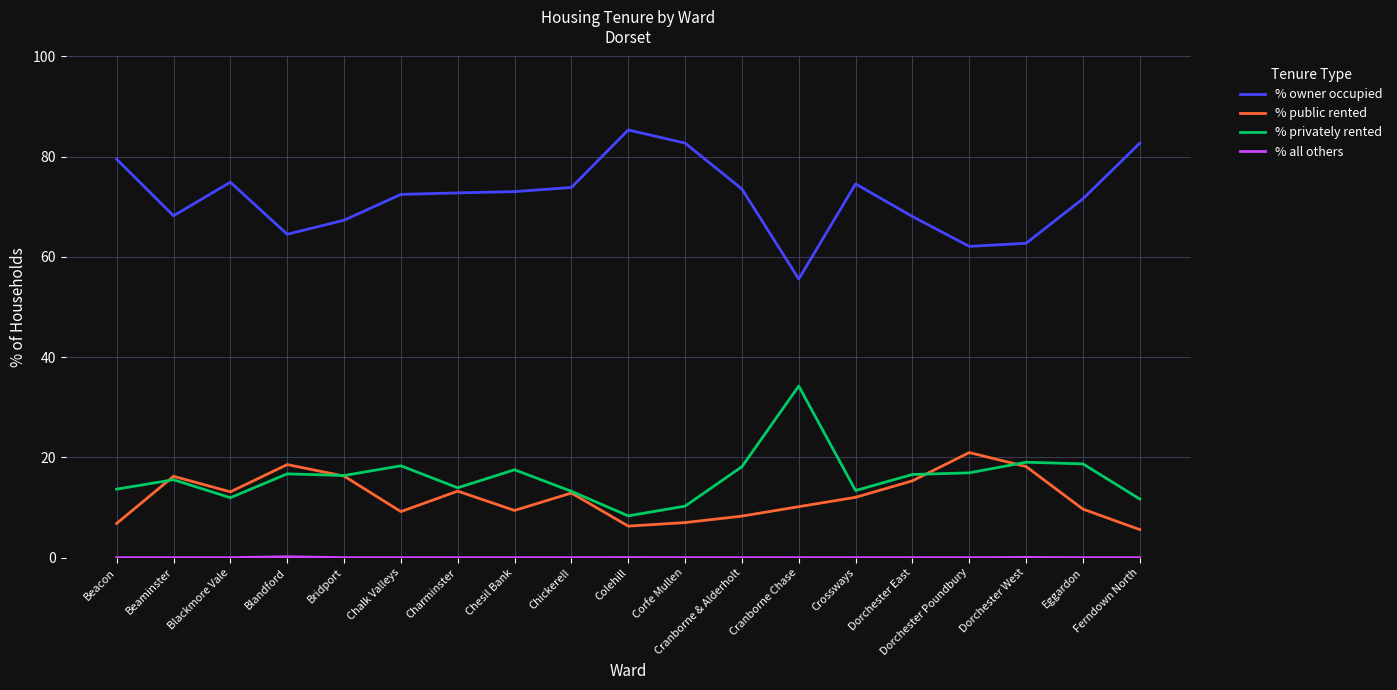

What position from the left is Ferndown North?

19